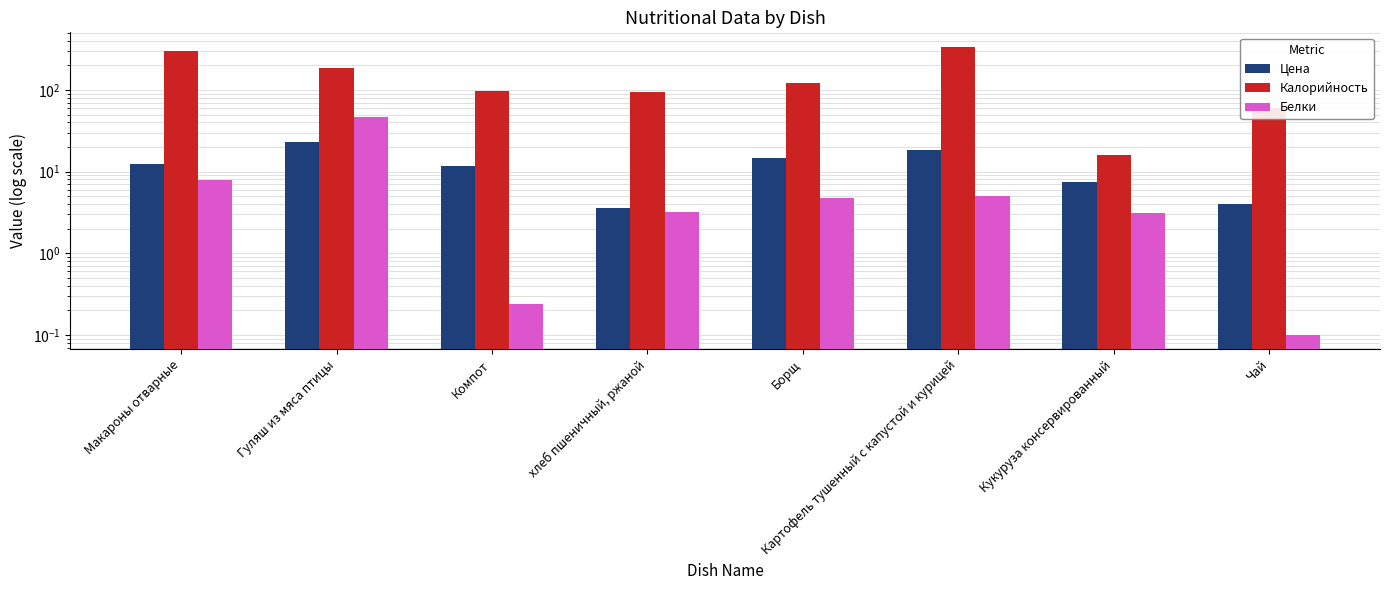

At which label does Цена first exceed 12?

Макароны отварные